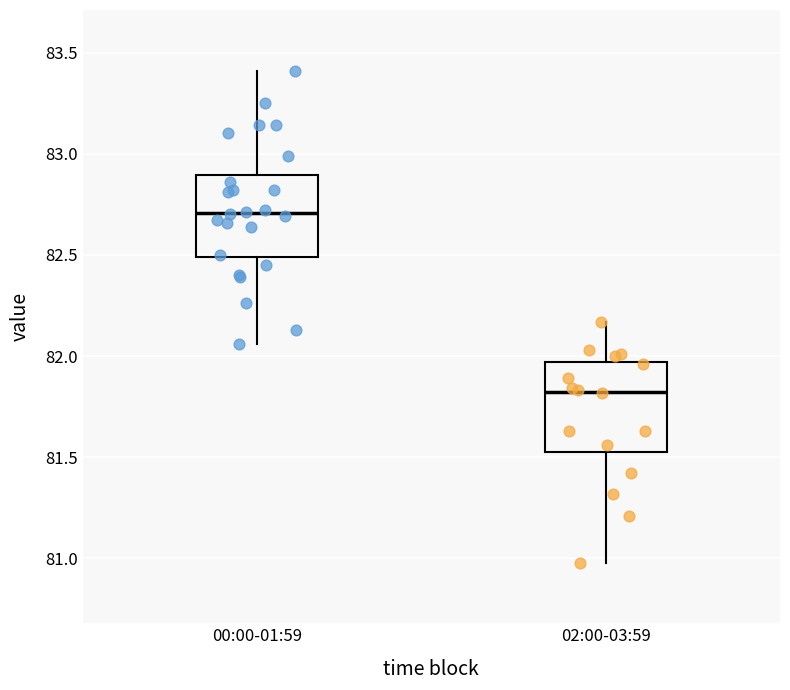

Reading left to right, read every box against the y-axis: the position of its median line, the range the box covers, and the ends of its whiskers. The values are not printed on the chart, so give them approximately, as read against the axis.

00:00-01:59: median 82.70, box 82.50 to 82.90, whiskers 82.05 to 83.40
02:00-03:59: median 81.85, box 81.55 to 81.95, whiskers 81.00 to 82.15